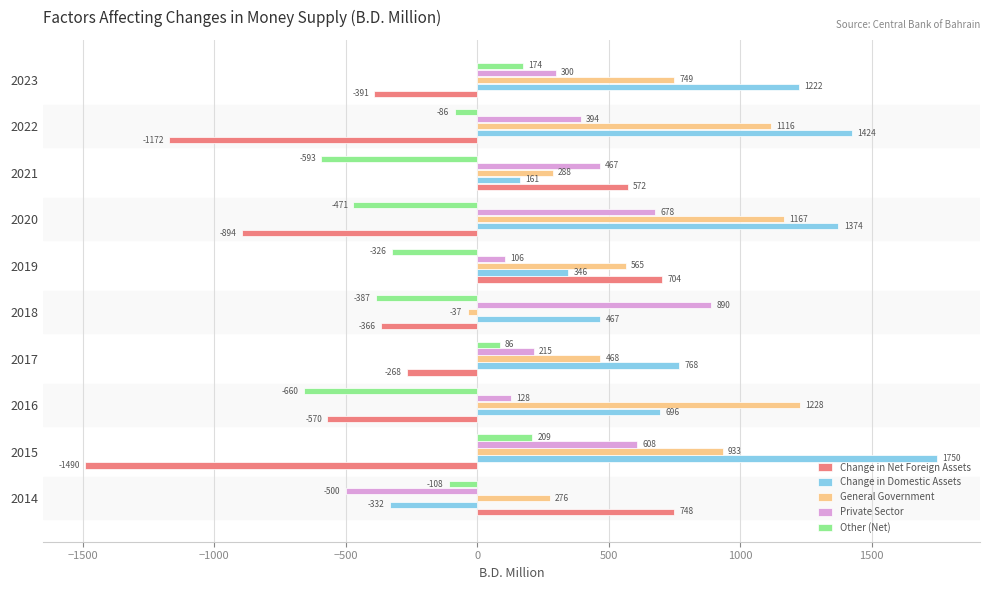

What is the sum of all Change in Domestic Assets values?

7874.9